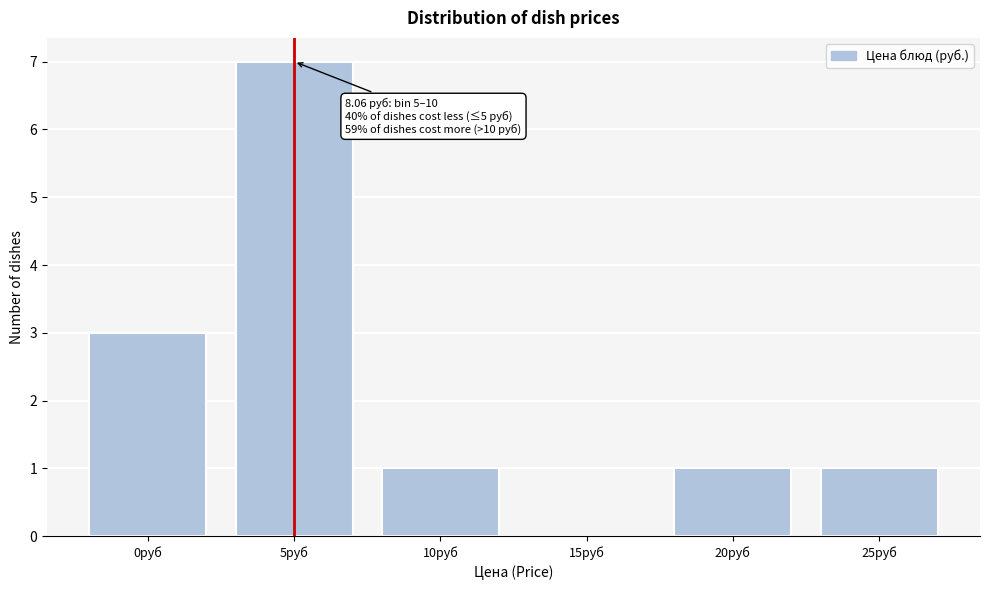

Reading right to left, list all the values displayed in this chart.

25руб=1	20руб=1	15руб=0	10руб=1	5руб=7	0руб=3